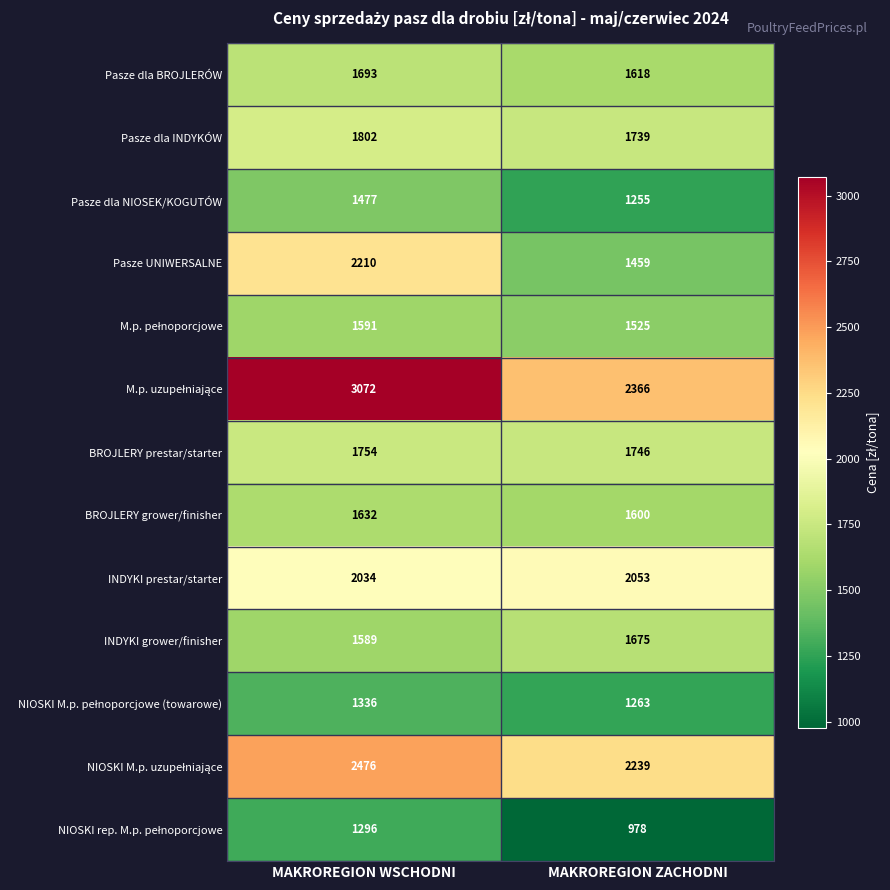

At which category does the chart reach its minimum across all series?

MAKROREGION ZACHODNI